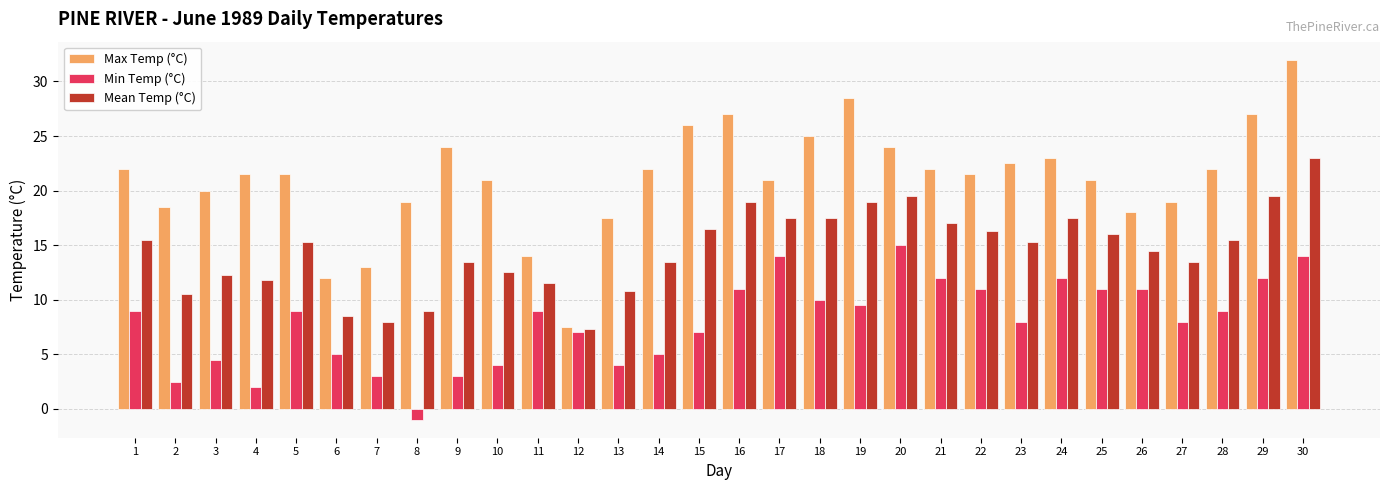

How many categories are shown in the chart?

30